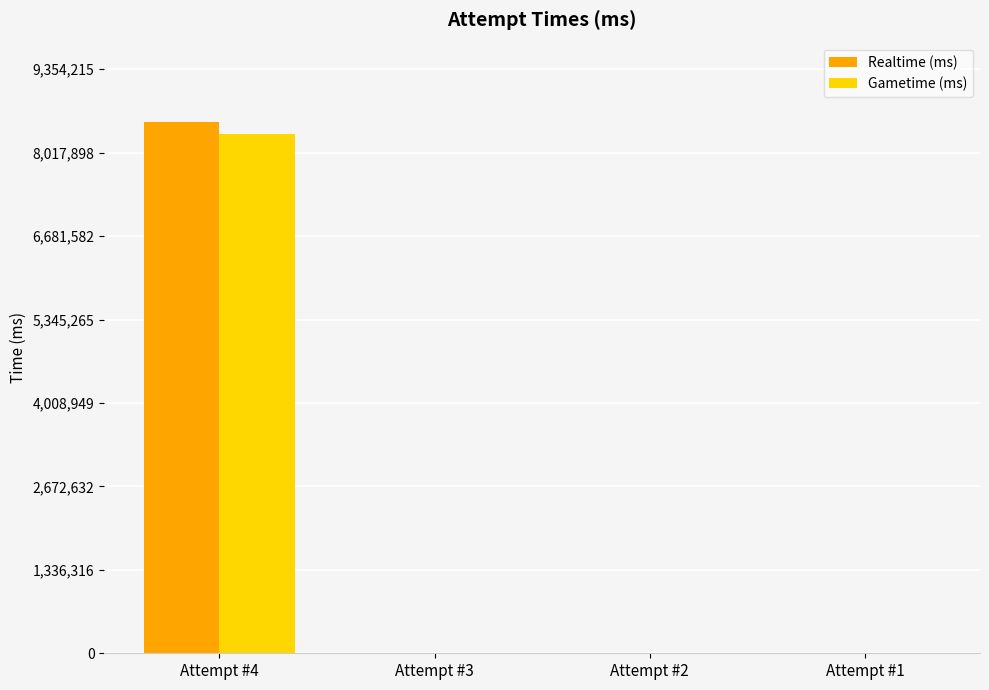

Are the bars grouped side by side (vs. stacked)?

Yes